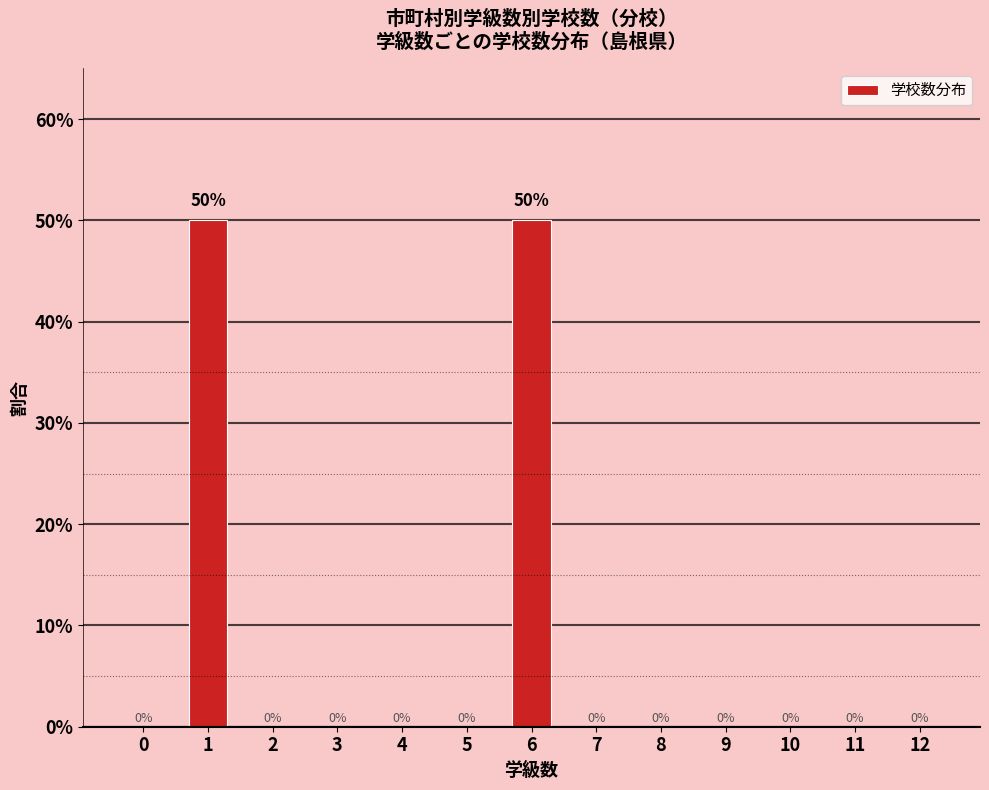

Reading left to right, transcribe all the data shown in this chart.

0=0	1=50	2=0	3=0	4=0	5=0	6=50	7=0	8=0	9=0	10=0	11=0	12=0